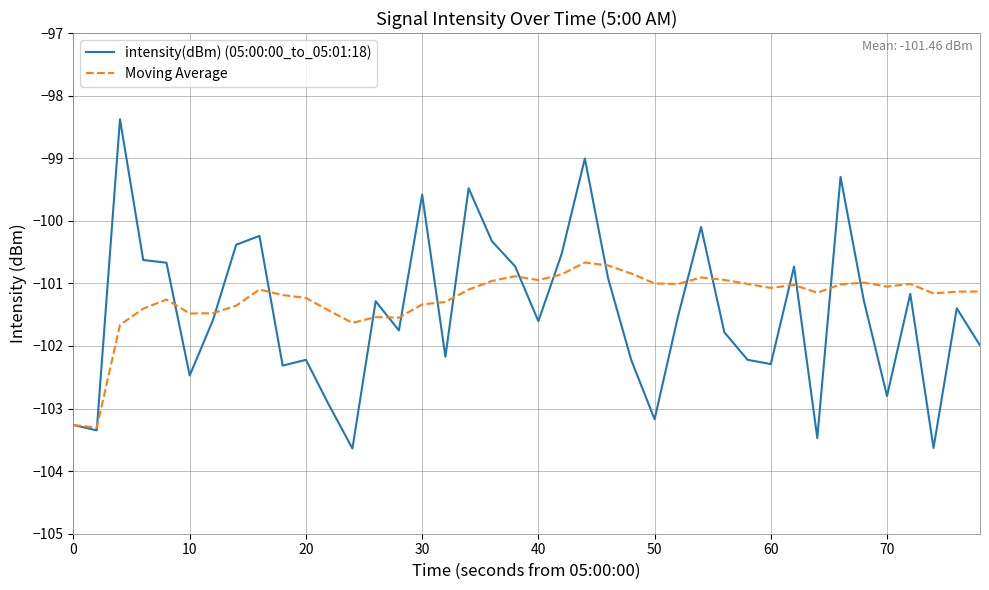

What is the maximum value for intensity(dBm) (05:00:00_to_05:01:18)?

-98.4